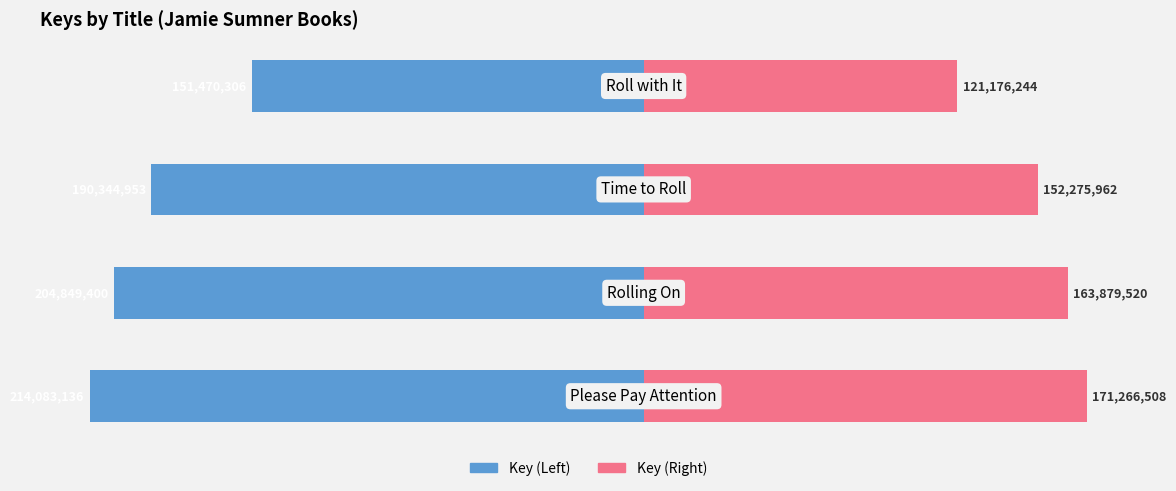

What is the difference between the maximum and minimum values in the Key (Right) series?

50090264